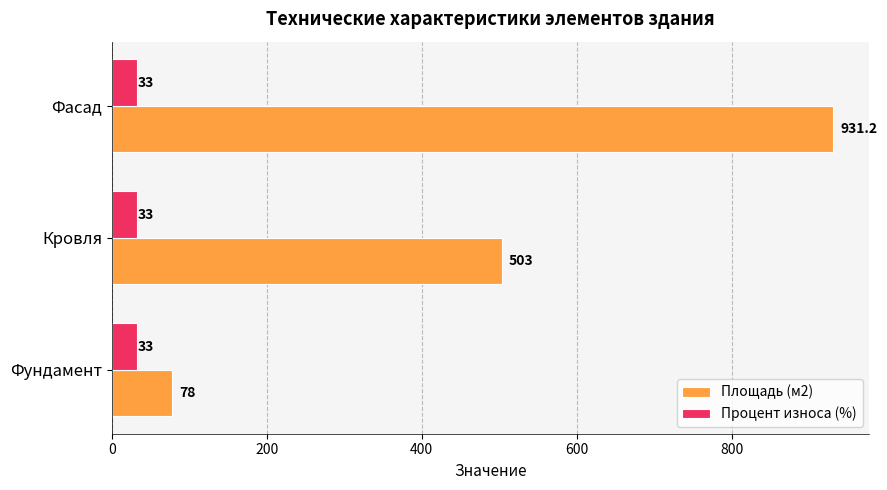

Which series has the largest total across all categories?

Площадь (м2)